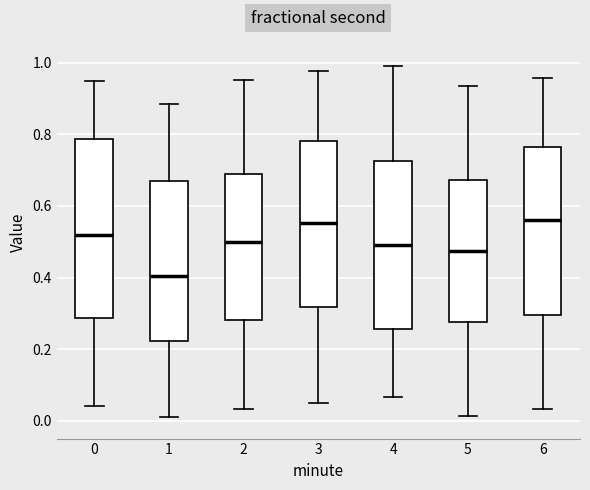

Reading left to right, read every box against the y-axis: the position of its median line, the range the box covers, and the ends of its whiskers. The values are not printed on the chart, so give them approximately, as read against the axis.

0: median 0.52, box 0.28 to 0.78, whiskers 0.04 to 0.94
1: median 0.40, box 0.22 to 0.68, whiskers 0.02 to 0.88
2: median 0.50, box 0.28 to 0.70, whiskers 0.04 to 0.96
3: median 0.56, box 0.32 to 0.78, whiskers 0.04 to 0.98
4: median 0.50, box 0.26 to 0.72, whiskers 0.06 to 0.98
5: median 0.48, box 0.28 to 0.68, whiskers 0.02 to 0.94
6: median 0.56, box 0.30 to 0.76, whiskers 0.04 to 0.96